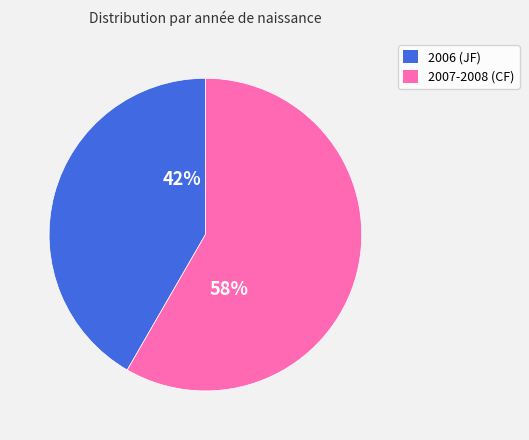

Count the number of slices in the pie.

2